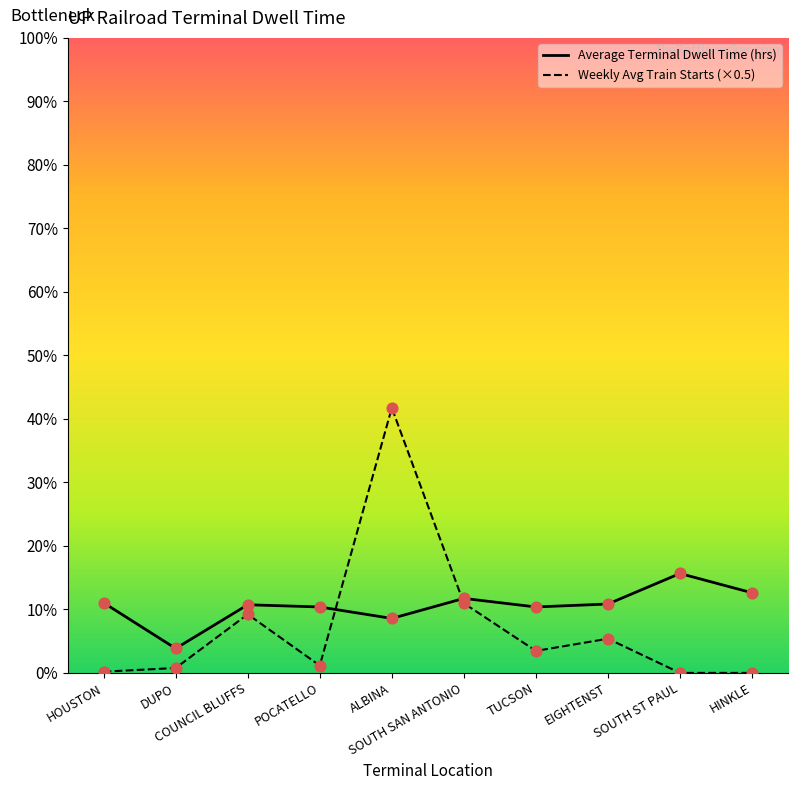

Is the value of Weekly Avg Train Starts (×0.5) at SOUTH SAN ANTONIO greater than the value of Average Terminal Dwell Time (hrs) at SOUTH SAN ANTONIO?

No